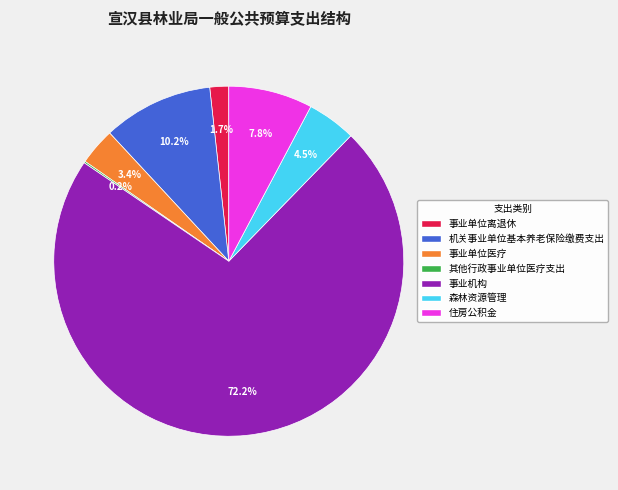

Combined, what portion of the pie is 森林资源管理 and 机关事业单位基本养老保险缴费支出?

14.7%